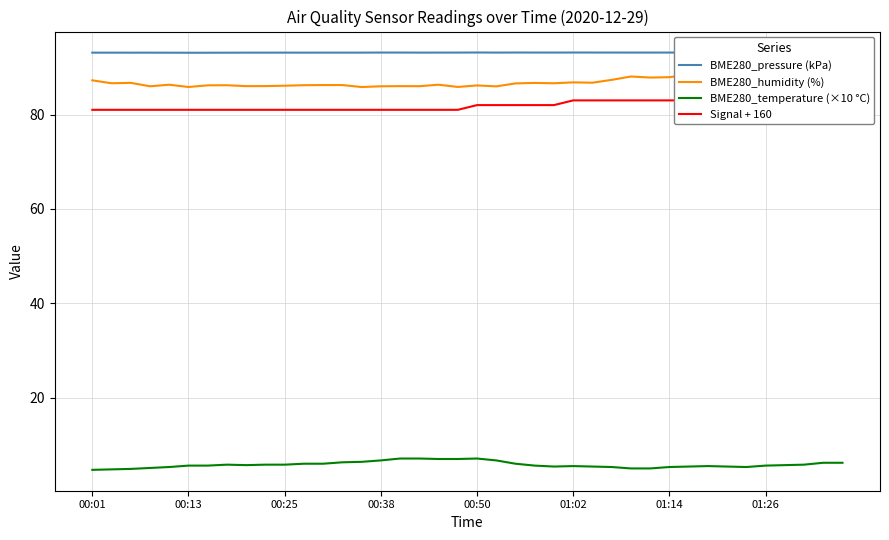

What is the maximum value for BME280_temperature (×10 °C)?

7.1